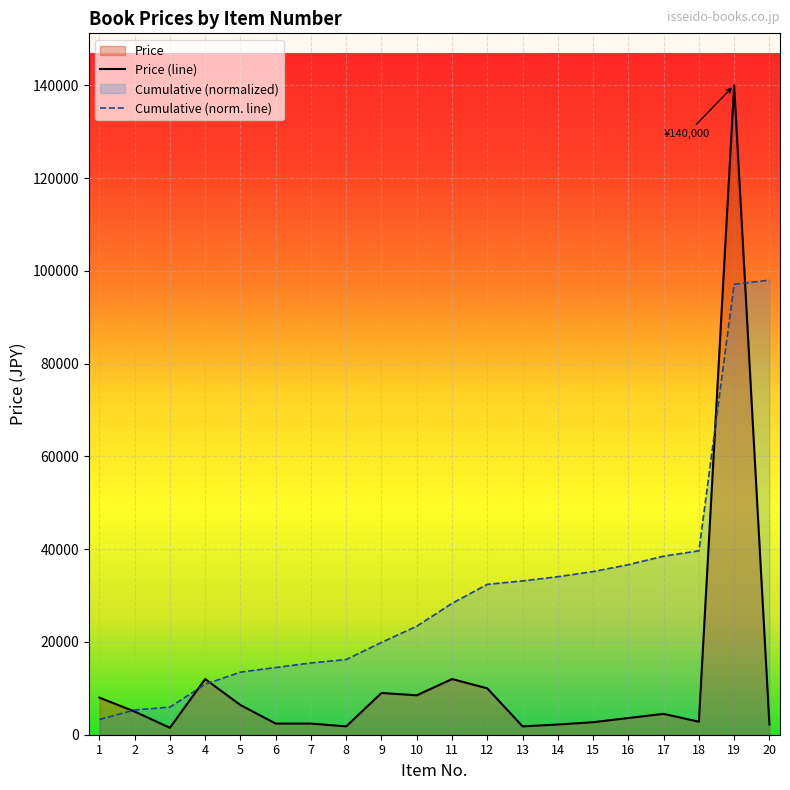

Rank the categories by value from lowest to highest.

3, 8, 13, 14, 20, 6, 7, 15, 18, 16, 17, 2, 5, 1, 10, 9, 12, 4, 11, 19